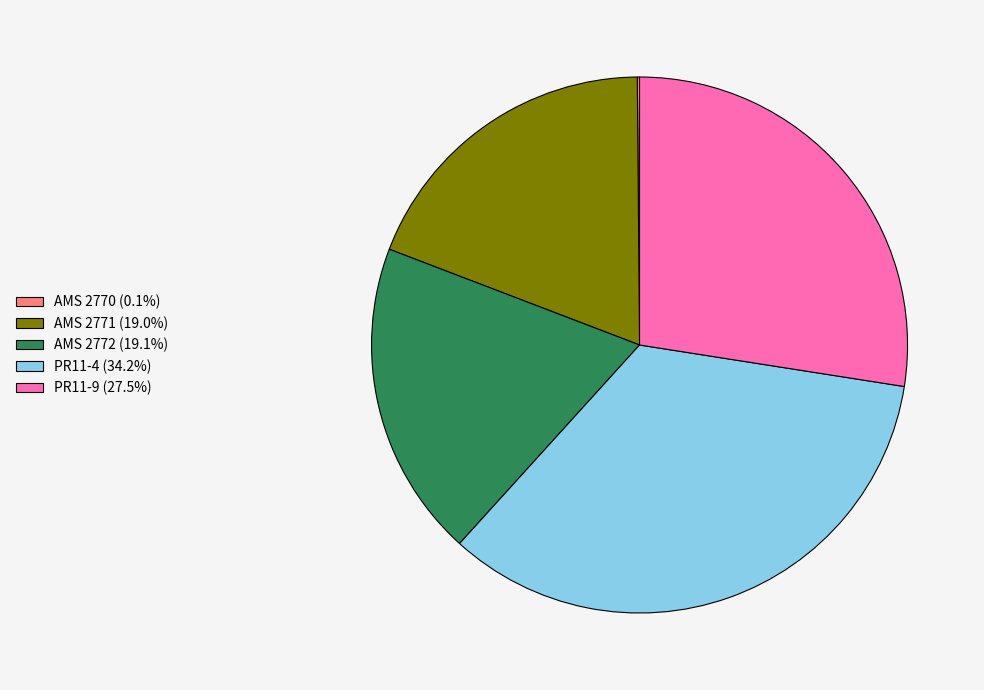

Does PR11-9 account for over 50% of the chart?

No